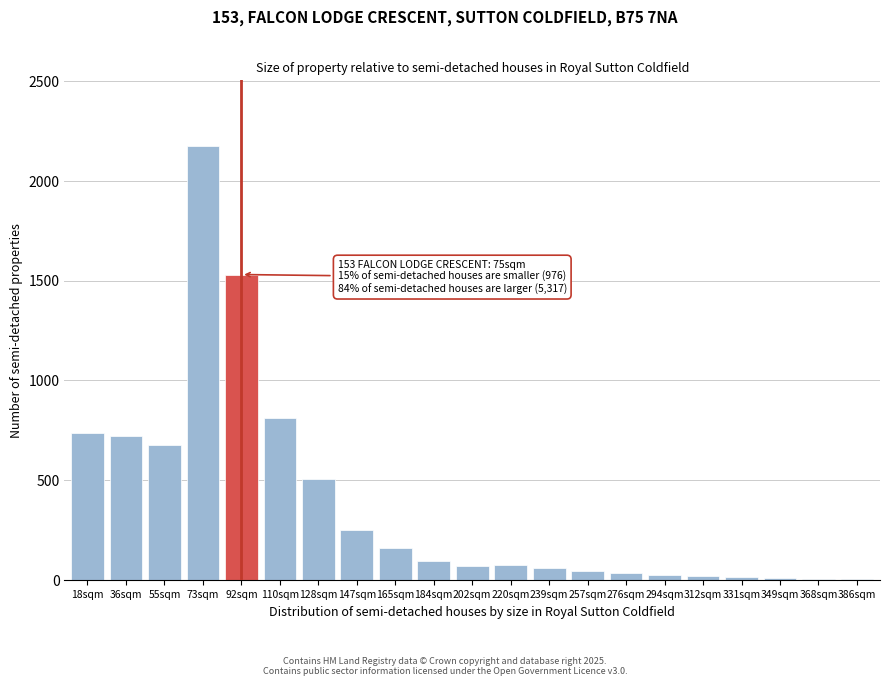

At which category does the chart reach its peak across all series?

73sqm